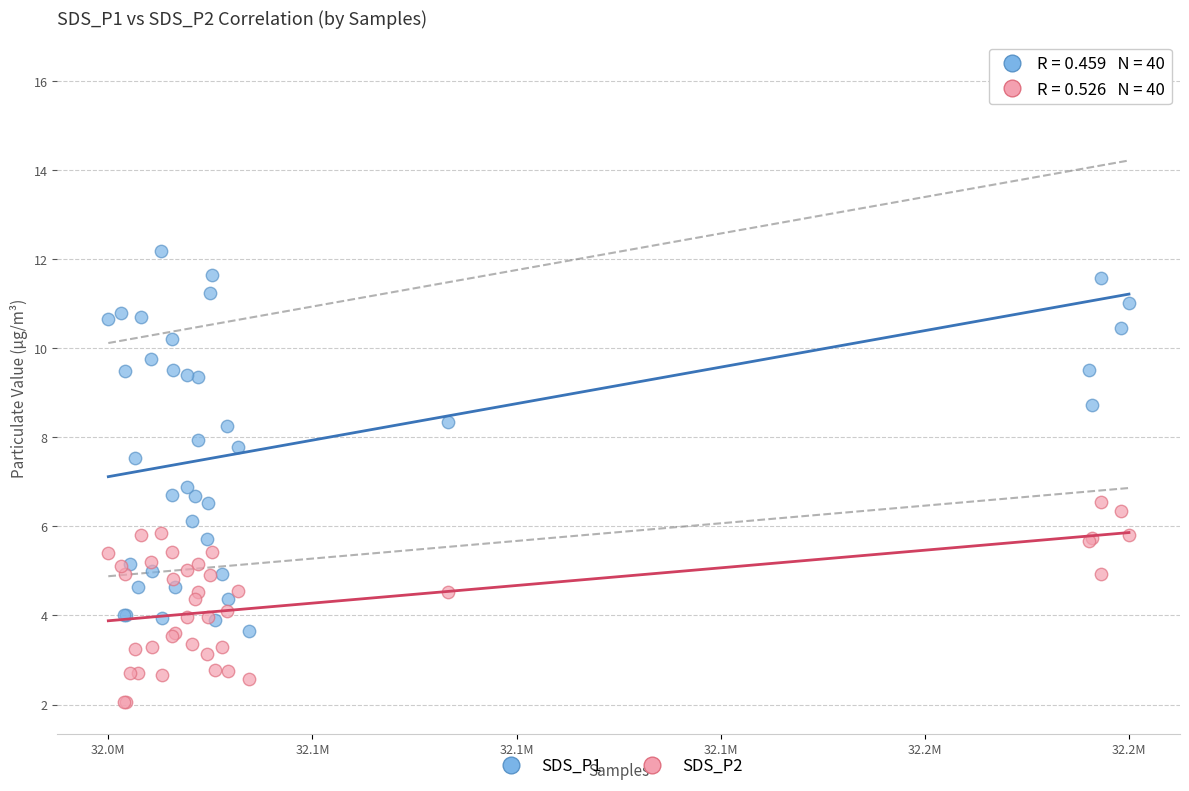

Which series reaches the maximum Y coordinate?

SDS_P1